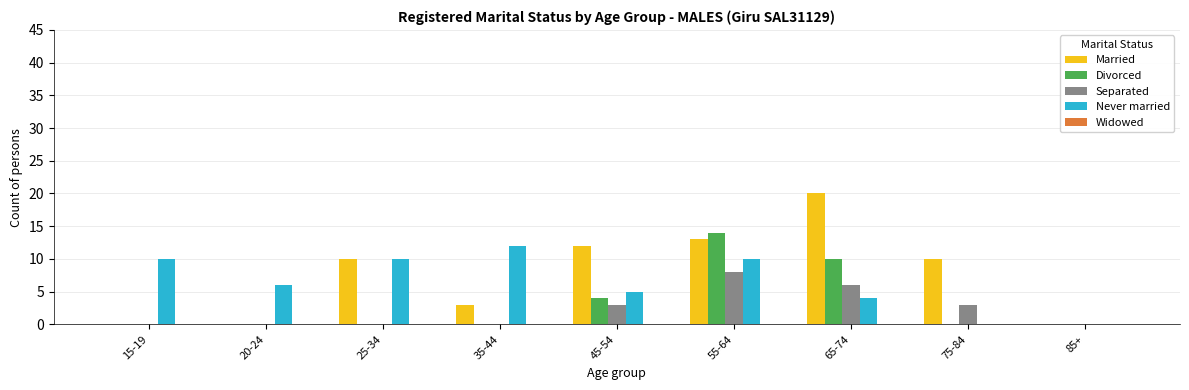

Which series has the largest range (max minus min)?

Married